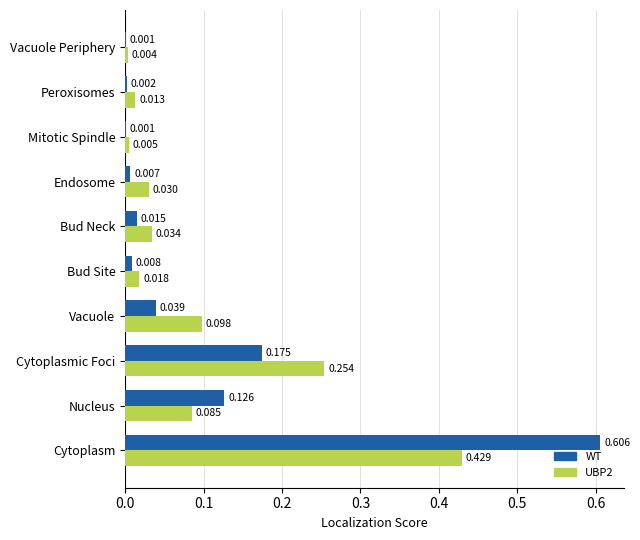

Which category has the highest value in the UBP2 series?

Cytoplasm